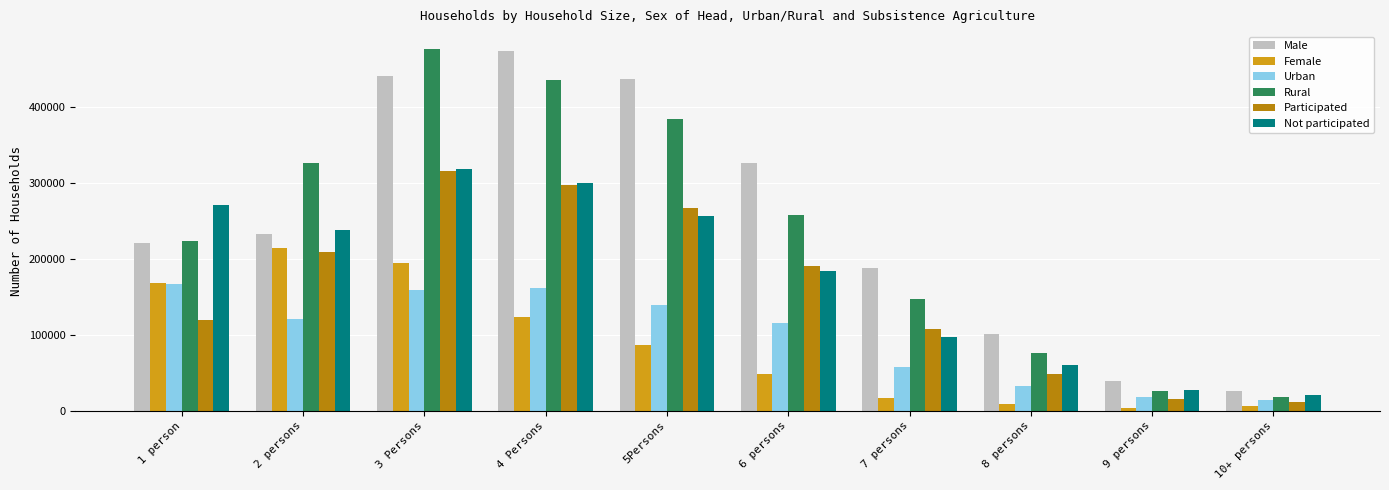

How many values in the Urban series are below 120979?

5